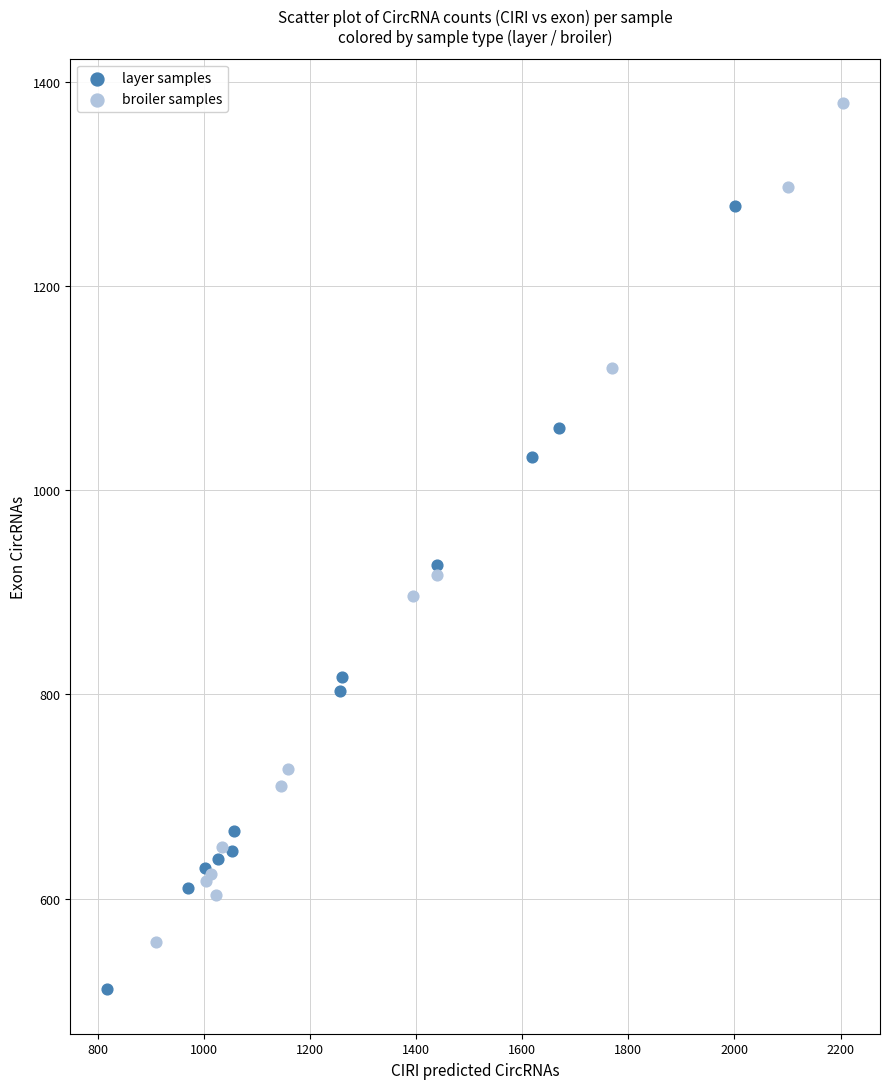

Which series reaches the maximum Y coordinate?

broiler samples